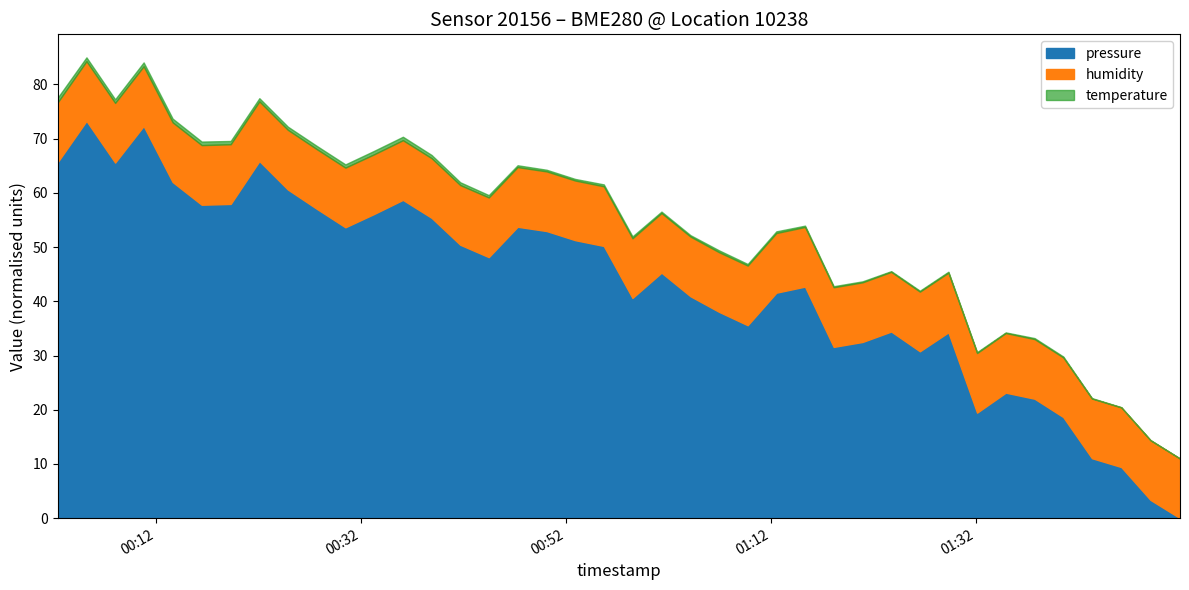

True or false: humidity and pressure cross at least once.

False